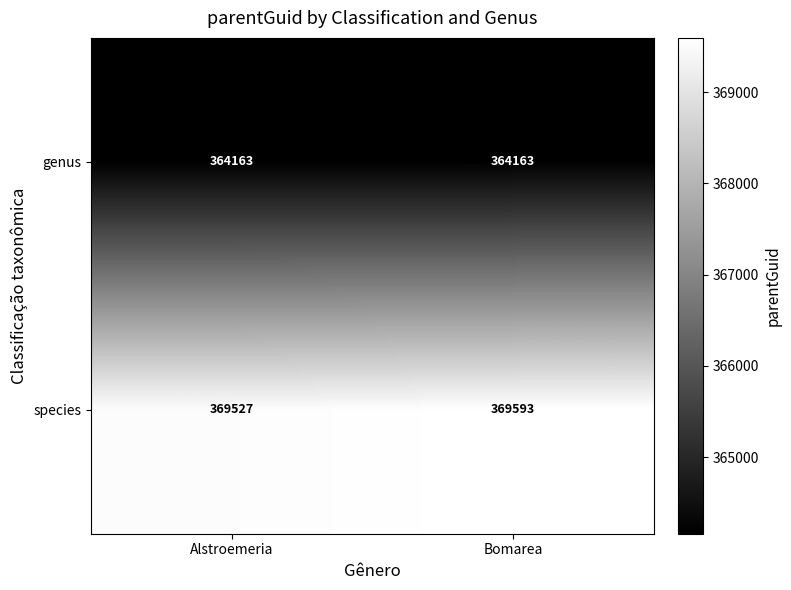

What is the maximum value shown in the chart?

369593